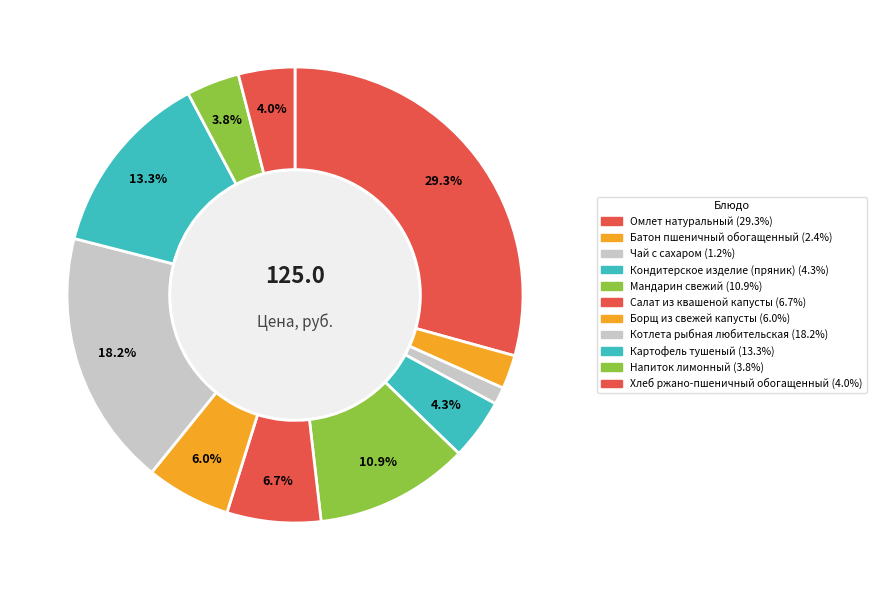

How many slices are in this pie chart?

11